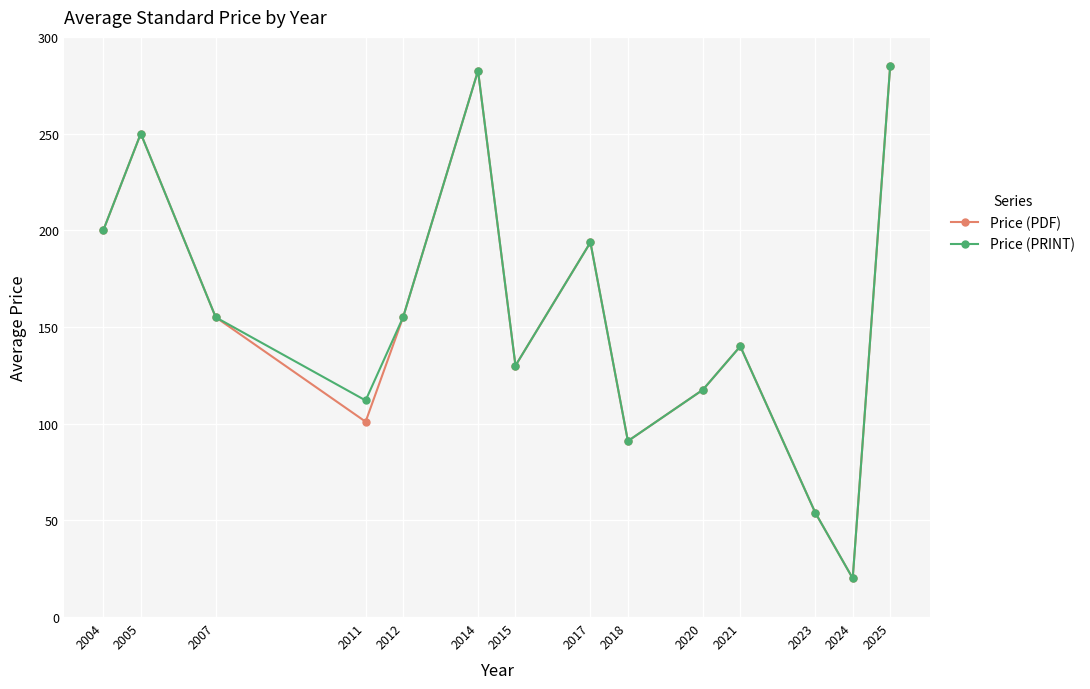

Is it true that Price (PRINT) equals 59.4 at 2017?

False